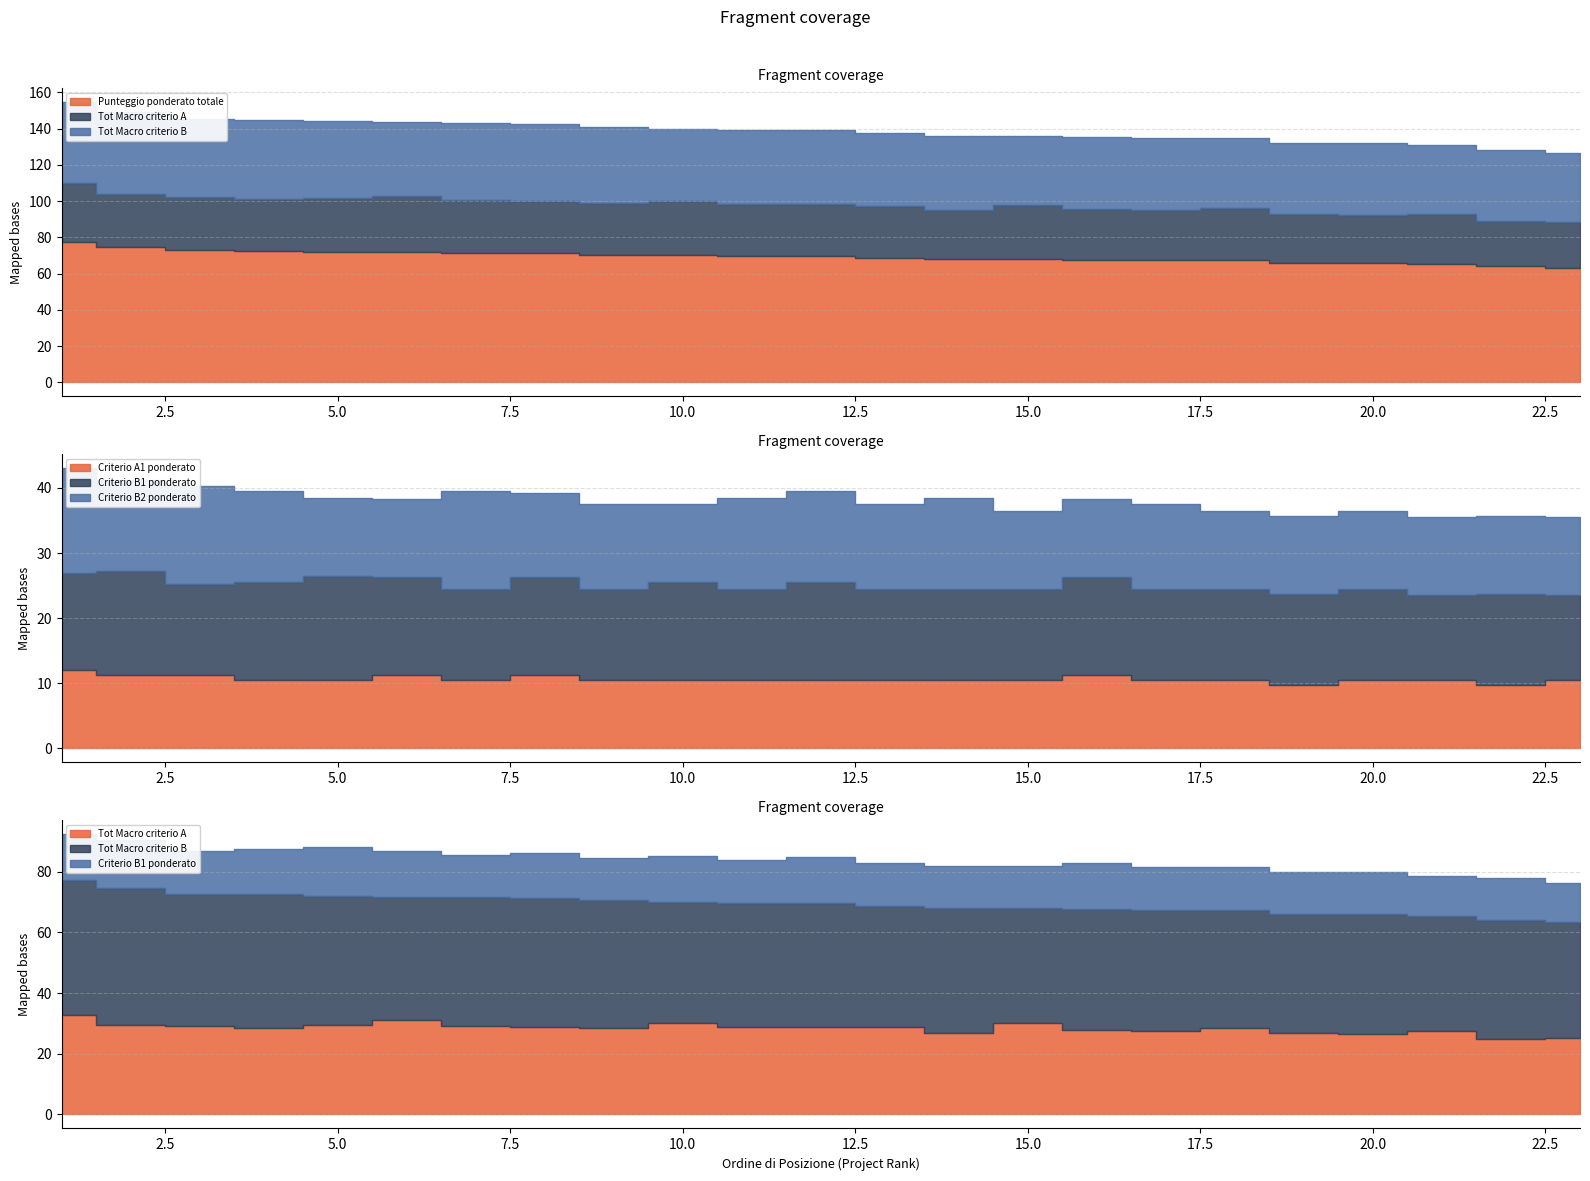

At which category is the sum across all series the highest?

1